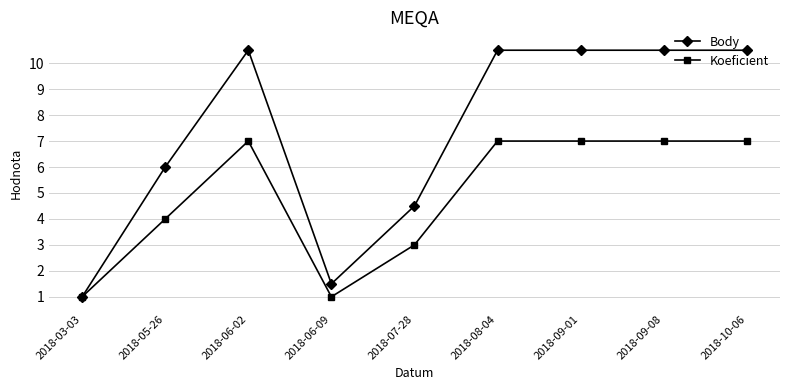

How many values in the Koeficient series are below 7?

4